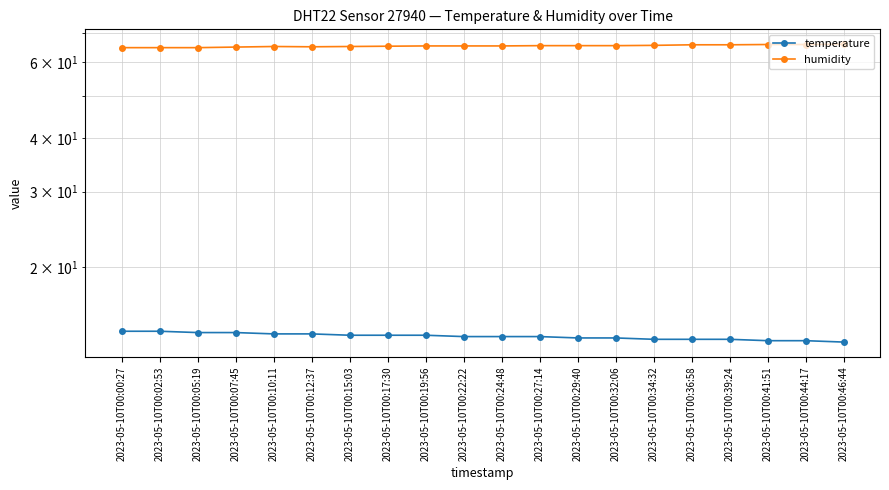

What are all the series names shown in the legend?

temperature, humidity